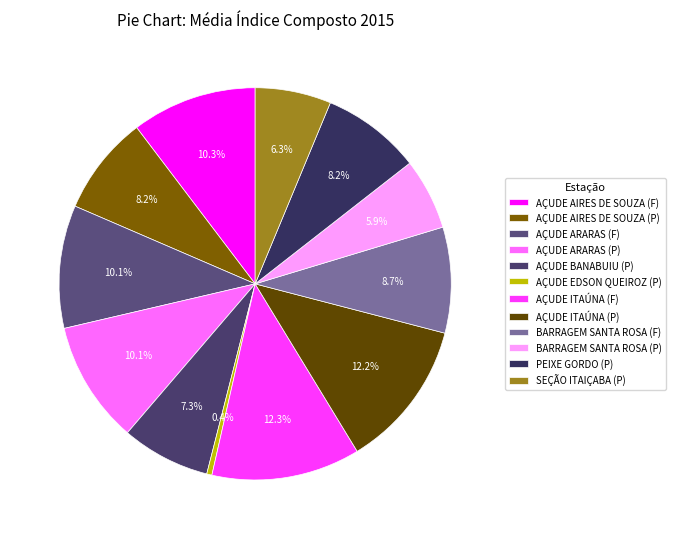

What is the change in value from AÇUDE ARARAS (F) to AÇUDE BANABUIU (P)?

-21.9